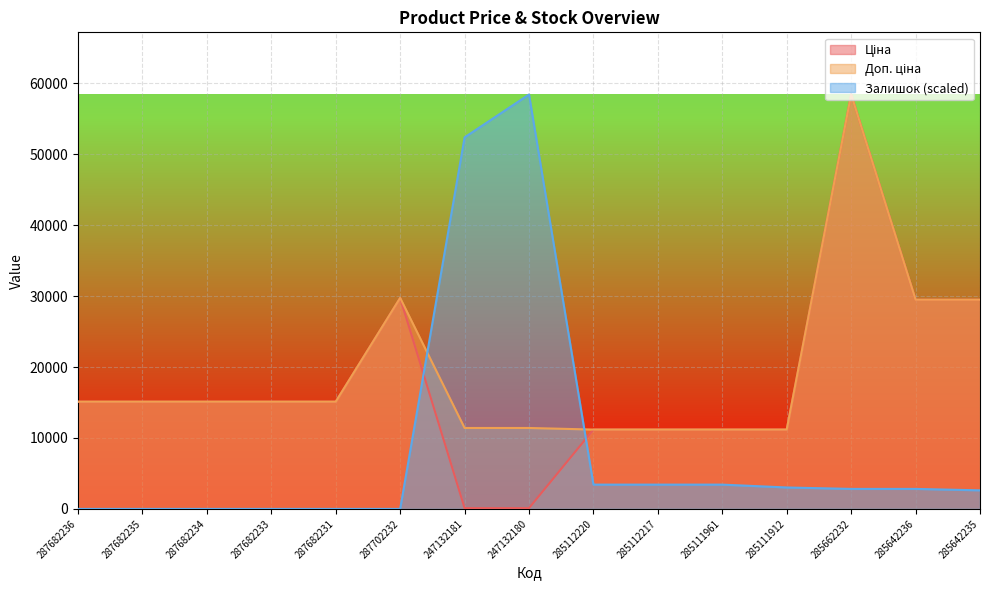

What is the spread (max minus min) of values at 287702232?

29747.2